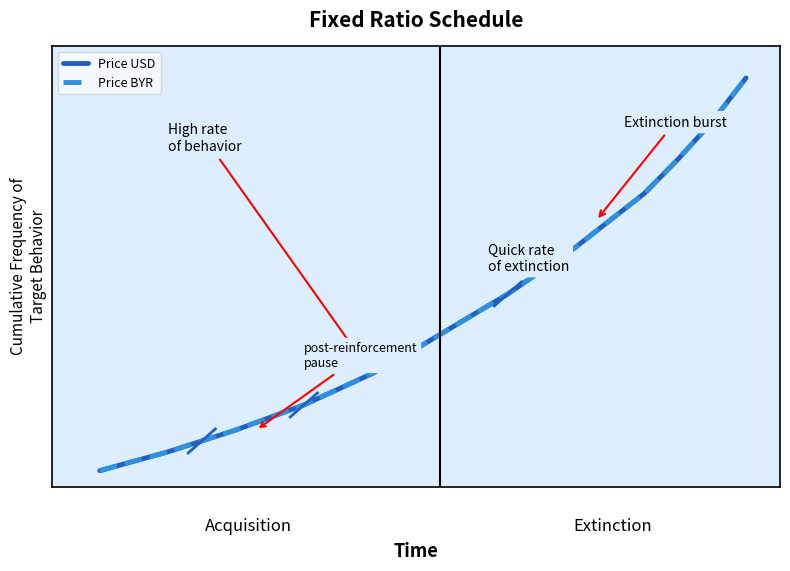

Is this an area chart (filled region under the line)?

No